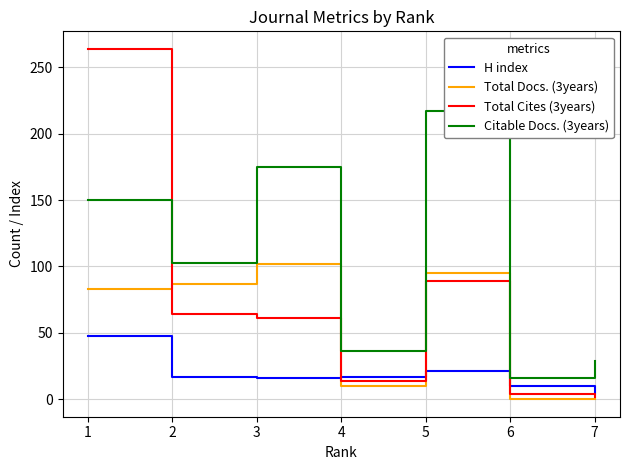

Which series has the largest total across all categories?

Citable Docs. (3years)